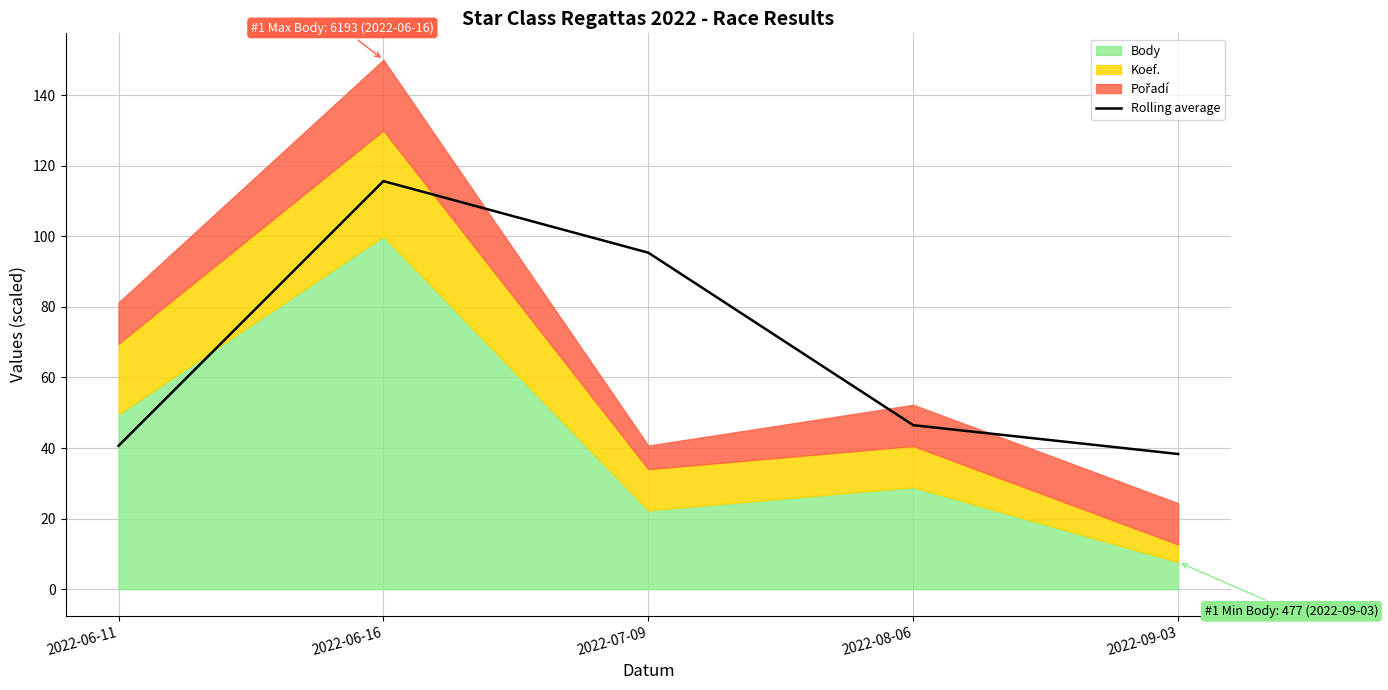

Is it true that the value at 2022-06-11 is 40.6?

True